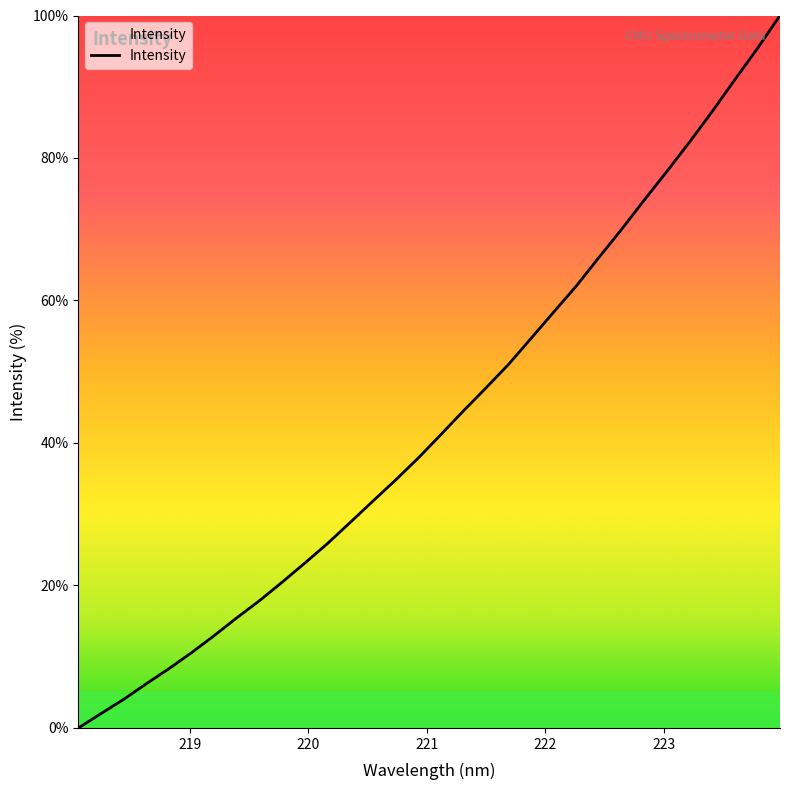

What is the difference between the maximum and minimum values?

100.0